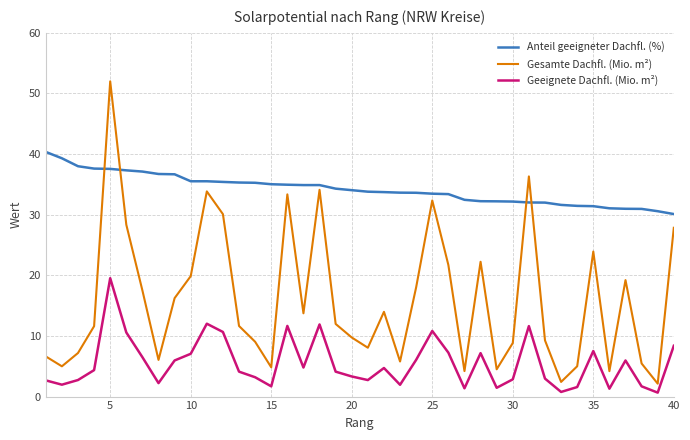

True or false: Gesamte Dachfl. (Mio. m²) and Anteil geeigneter Dachfl. (%) intersect in this chart.

True